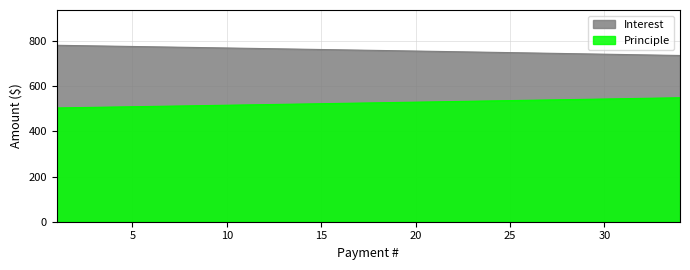

At which label is Principle closest to 526?

18